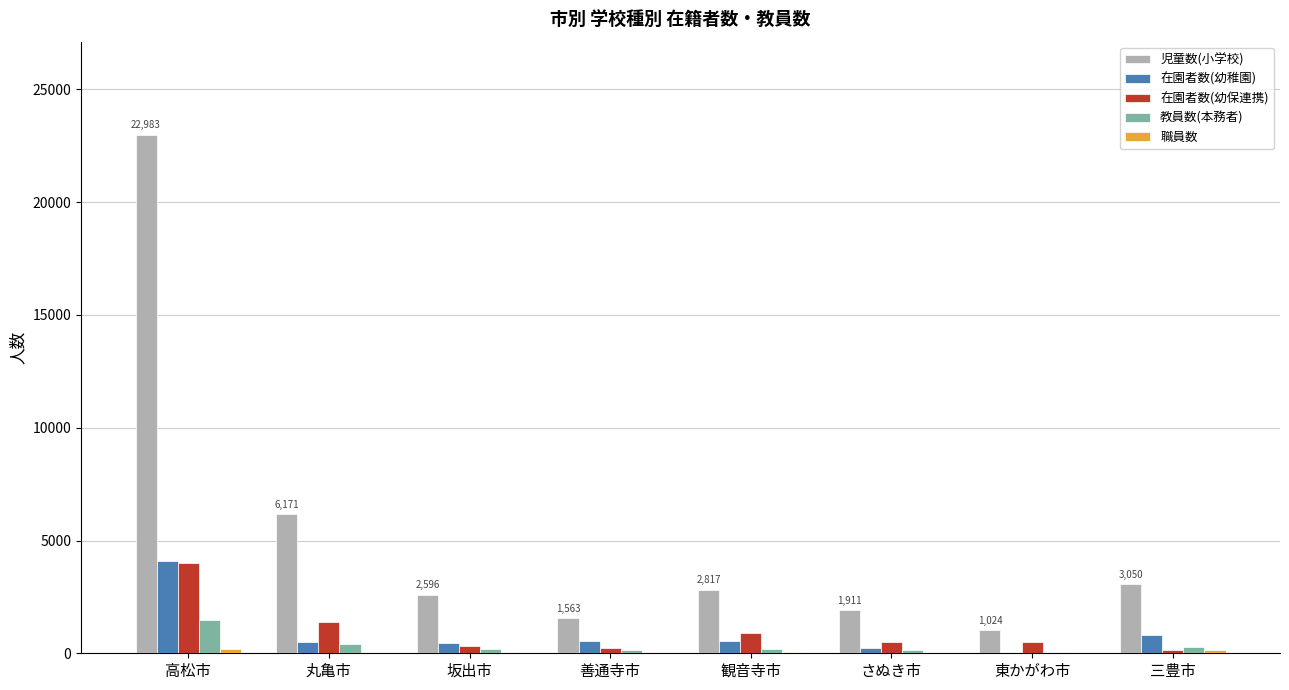

Which series changed the most between 高松市 and 三豊市?

児童数(小学校)